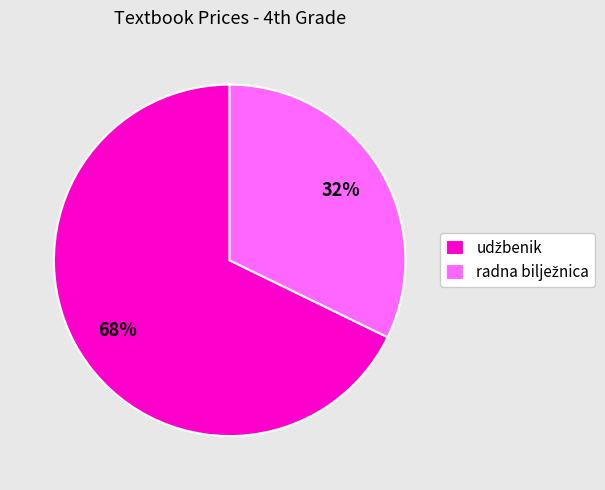

Is there any slice that represents more than half of the pie?

Yes